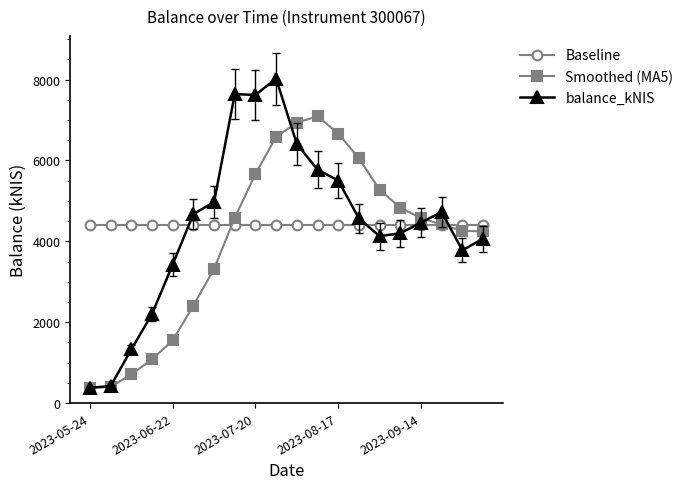

True or false: balance_kNIS has more than 1 interior local peaks.

True